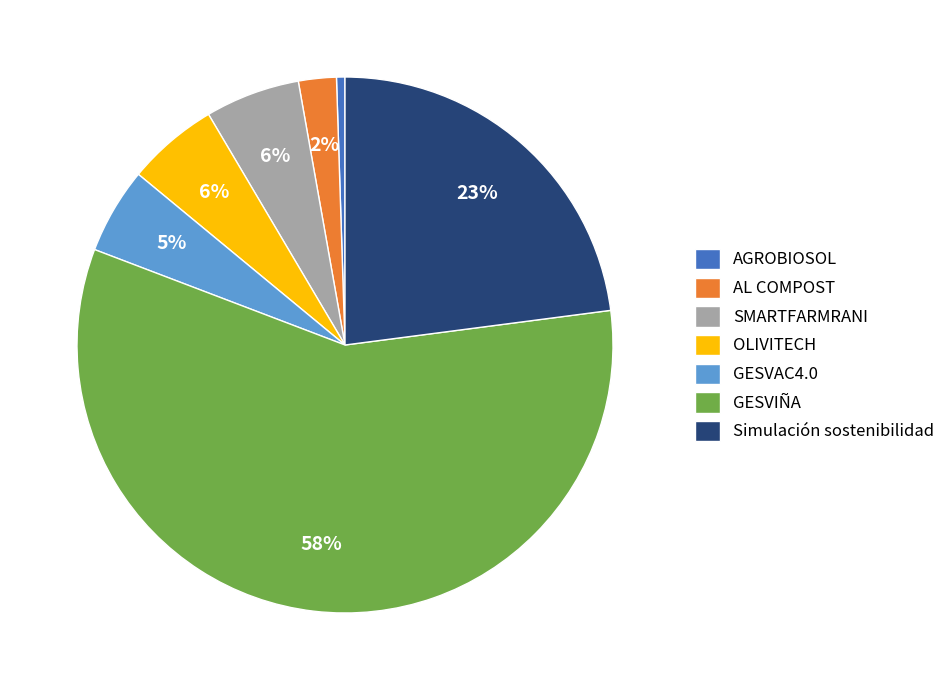

To the nearest percent, what is the average slice percentage?

14%